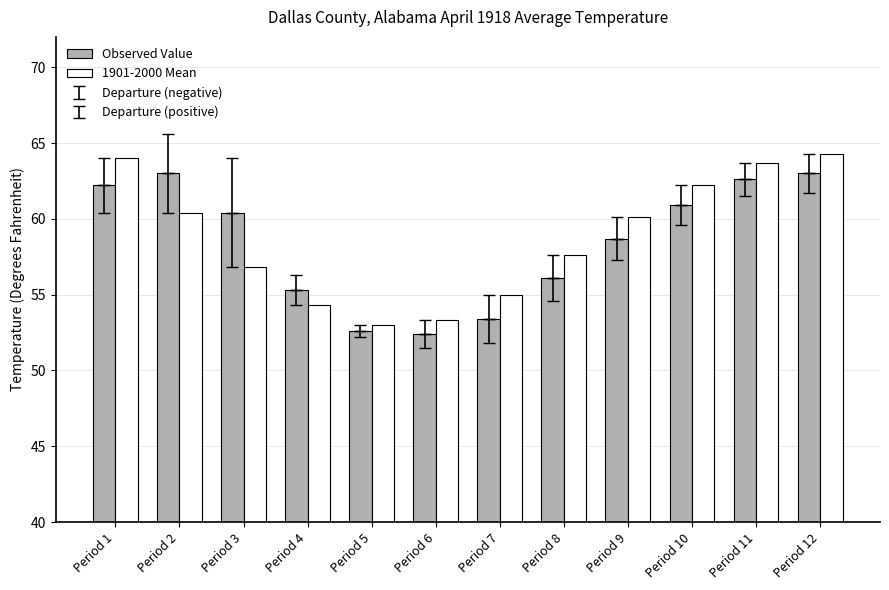

Which label corresponds to the largest value in the chart?

Period 12